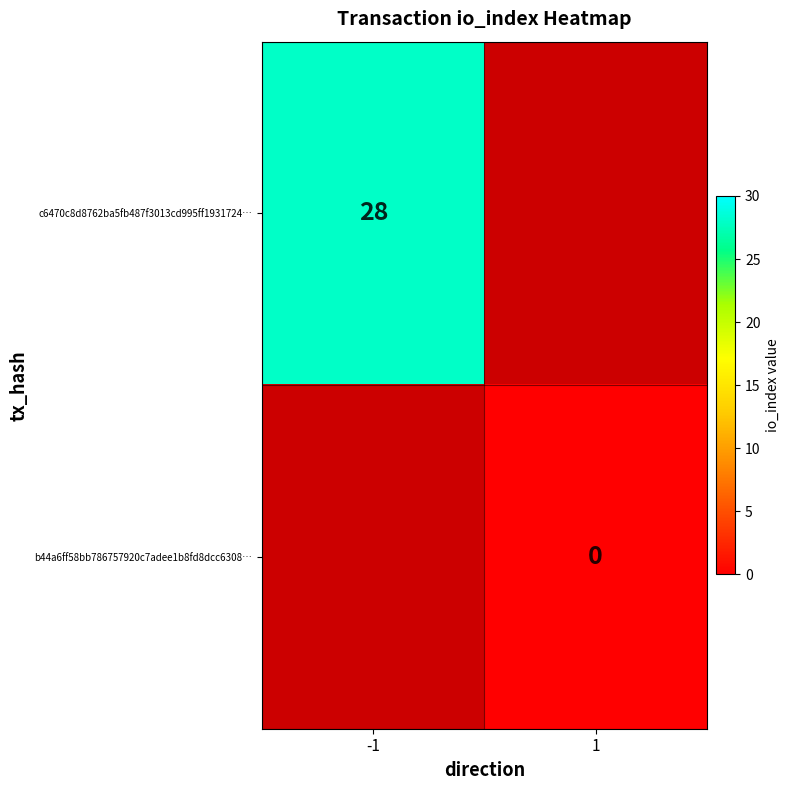

The value of c6470c8d8762ba5fb487f3013cd995ff1931724… at -1 is 16.6. True or false?

False